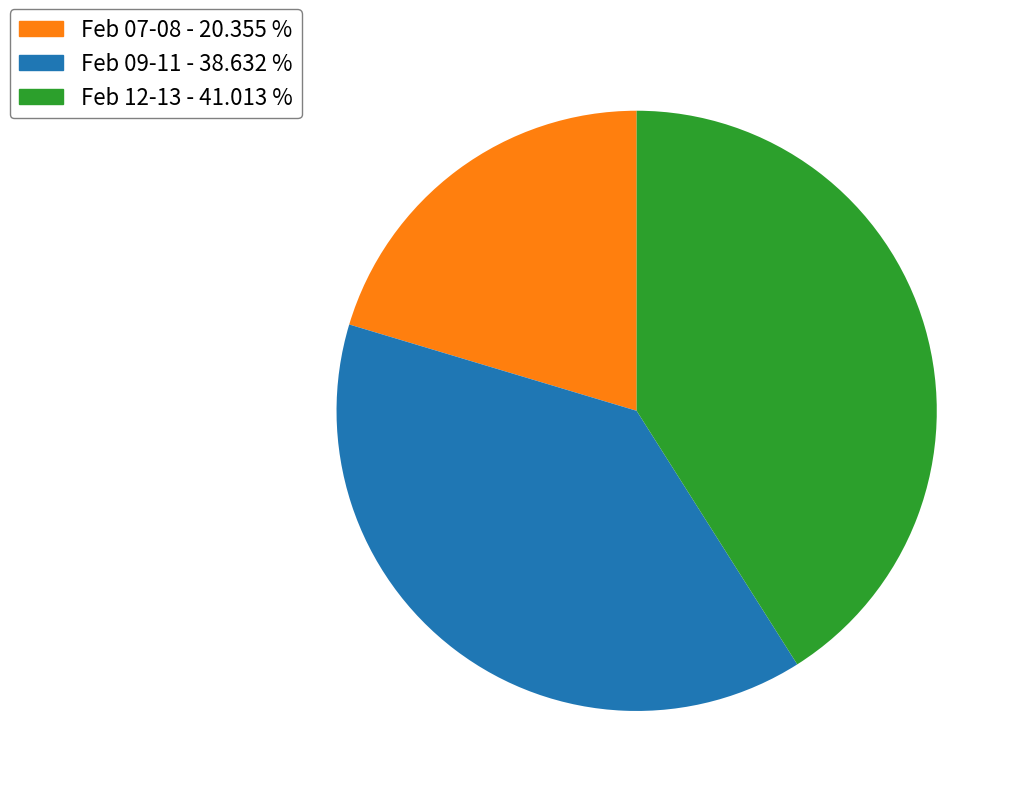

Rank the categories by value from highest to lowest.

Feb 12-13 - 41.013 %, Feb 09-11 - 38.632 %, Feb 07-08 - 20.355 %